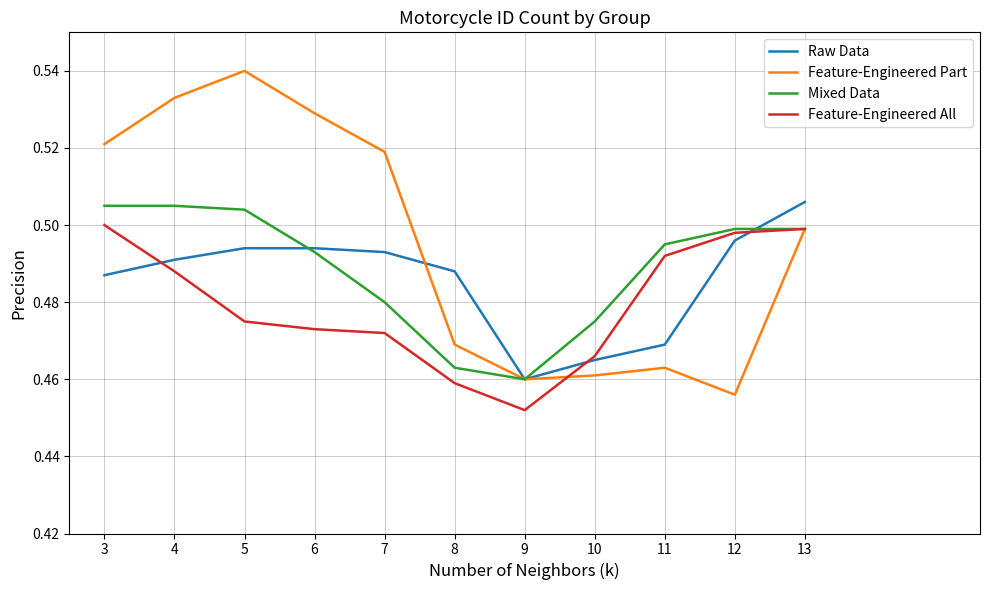

Is it true that Feature-Engineered All equals 0.1 at 10?

False